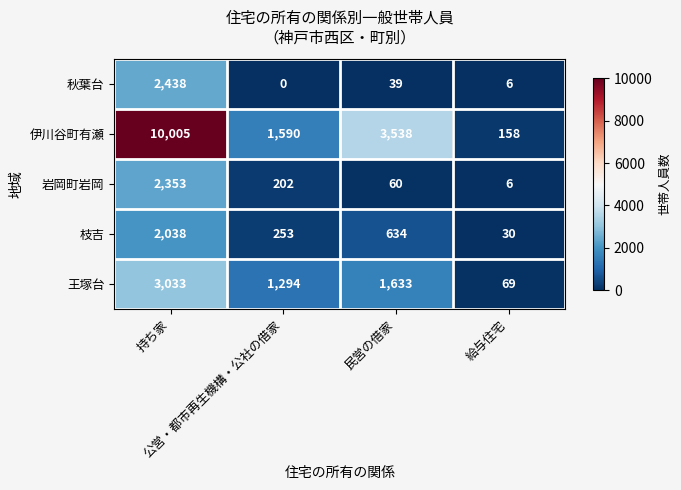

What is the difference between the maximum and second lowest values in the 岩岡町岩岡 series?

2293